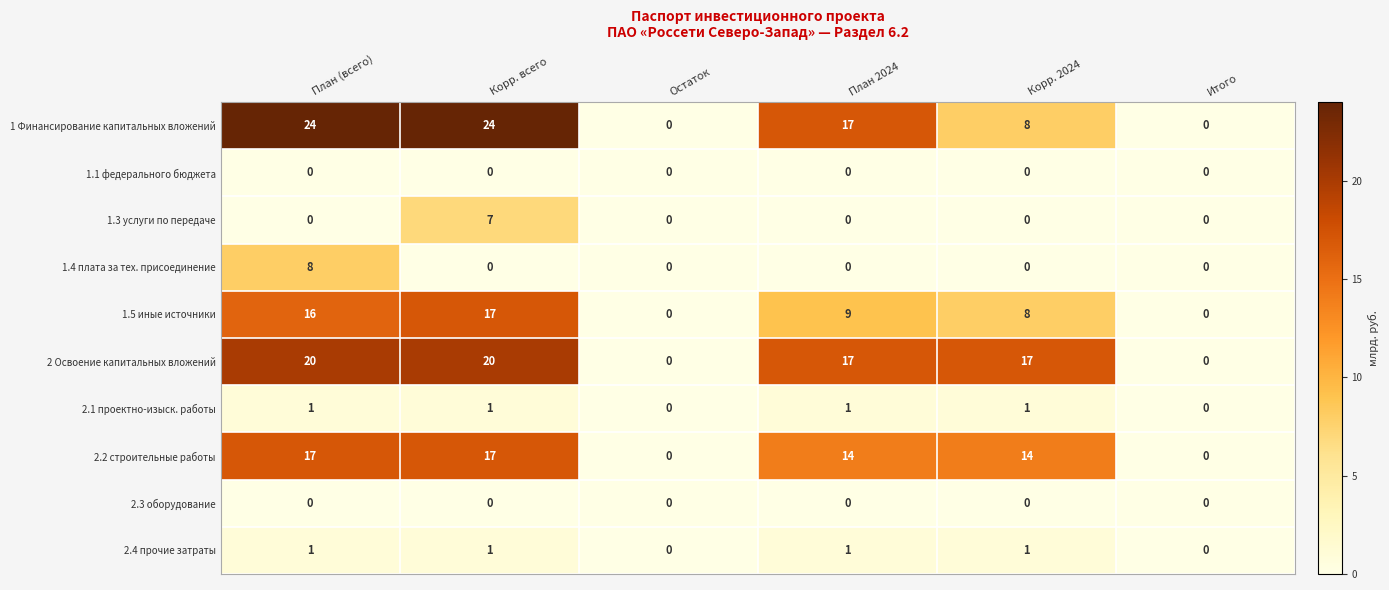

What is the spread (max minus min) of values at Корр. 2024?

17